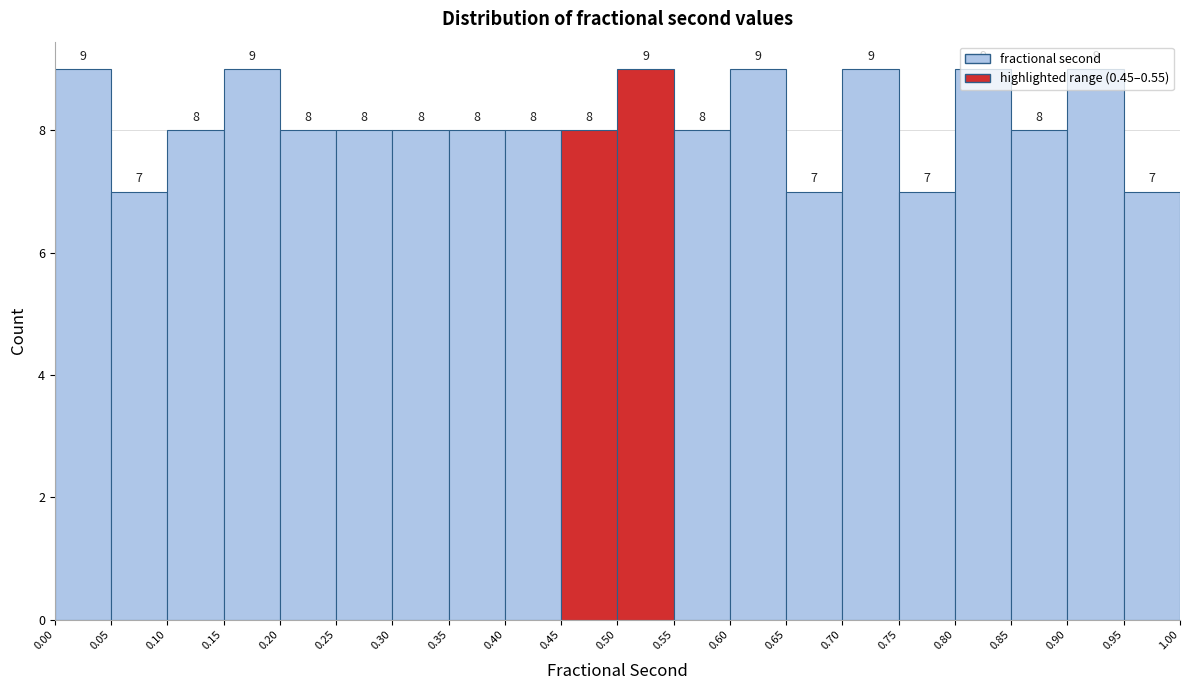

How tall is the bar that spans 0.30 to 0.35 on the x-axis?

8